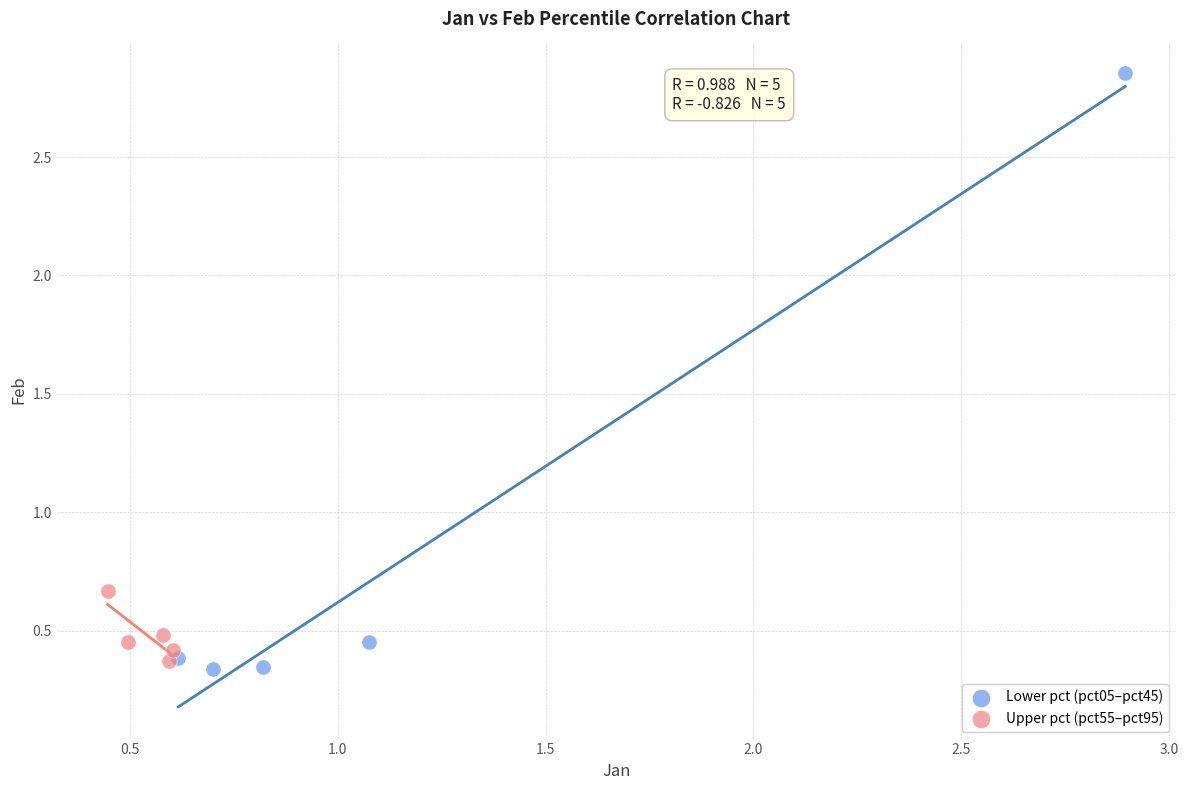

Which series has the widest spread of Y values?

Lower pct (pct05–pct45)